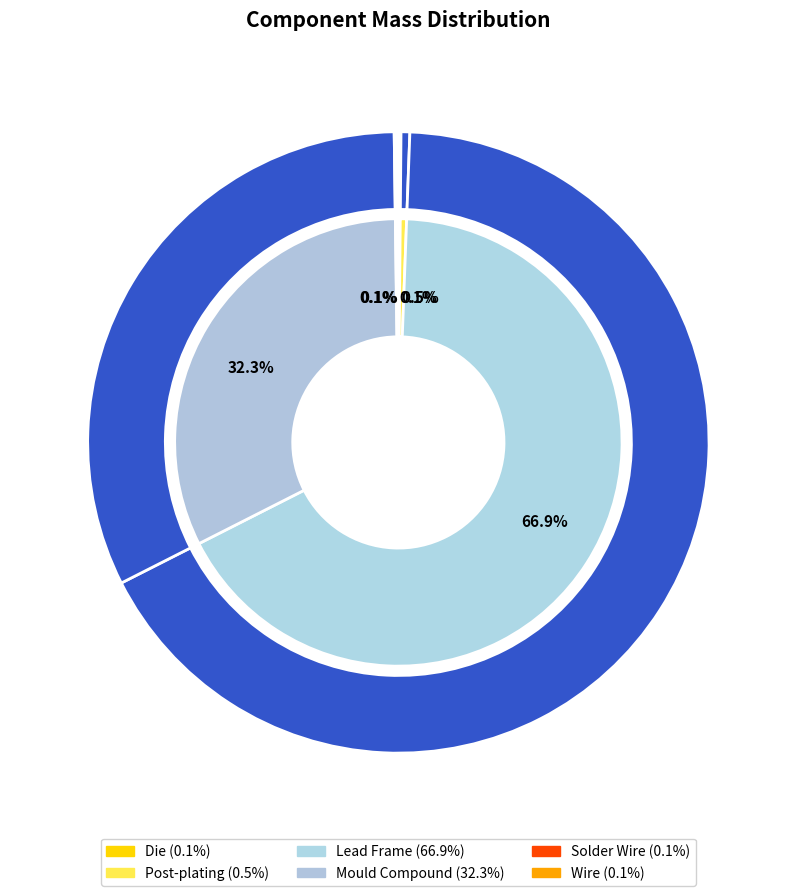

Is it true that Solder Wire is 0% of the pie?

True